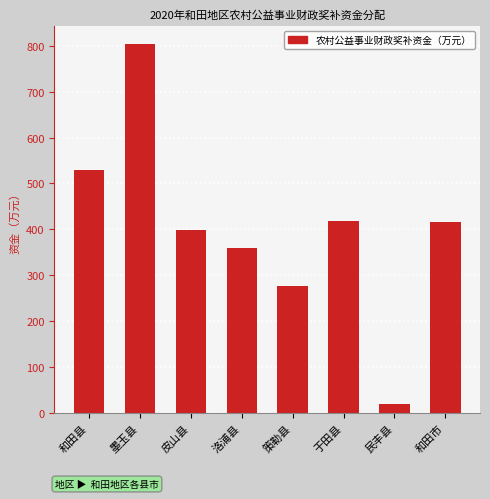

What is the approximate value at 和田县, to the nearest 50?

550